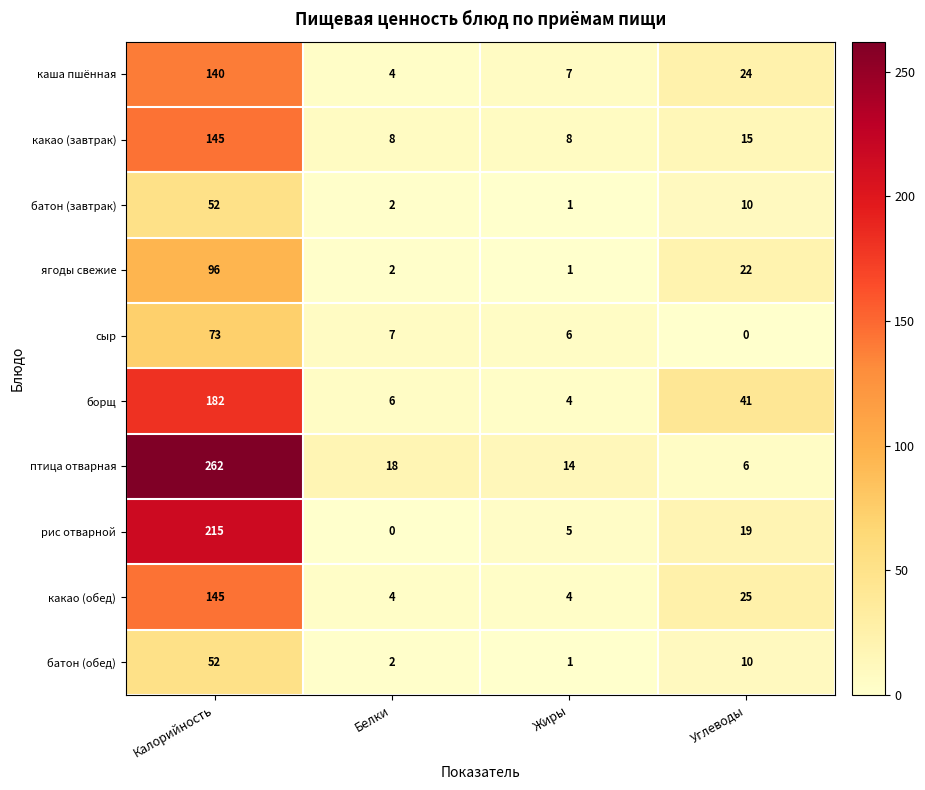

The батон (завтрак) series shows 52 at Калорийность. True or false?

True